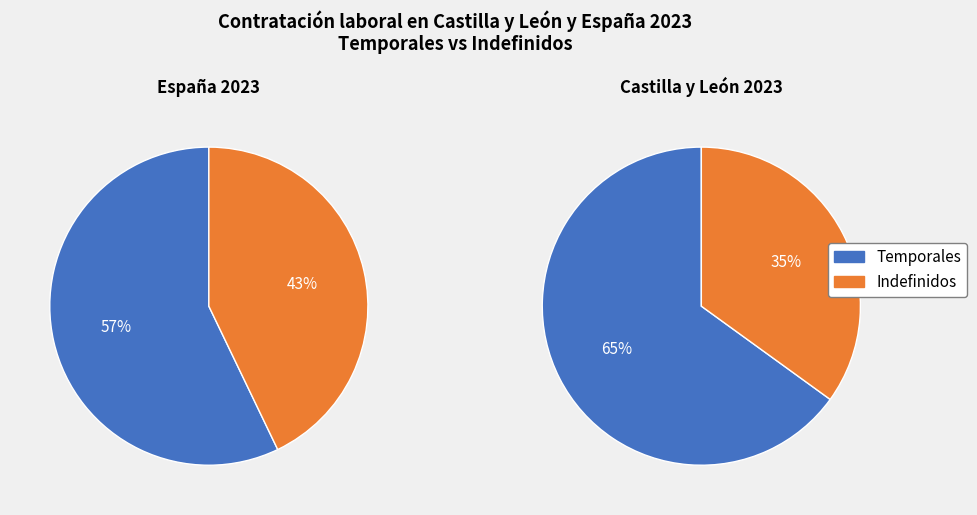

To the nearest percent, what is the combined percentage of España 2023 and Castilla y León 2023?

100%